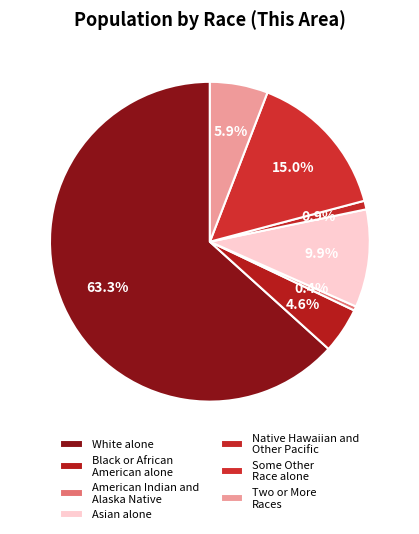

Between Two or More Races and Native Hawaiian and Other Pacific, which is larger?

Two or More Races